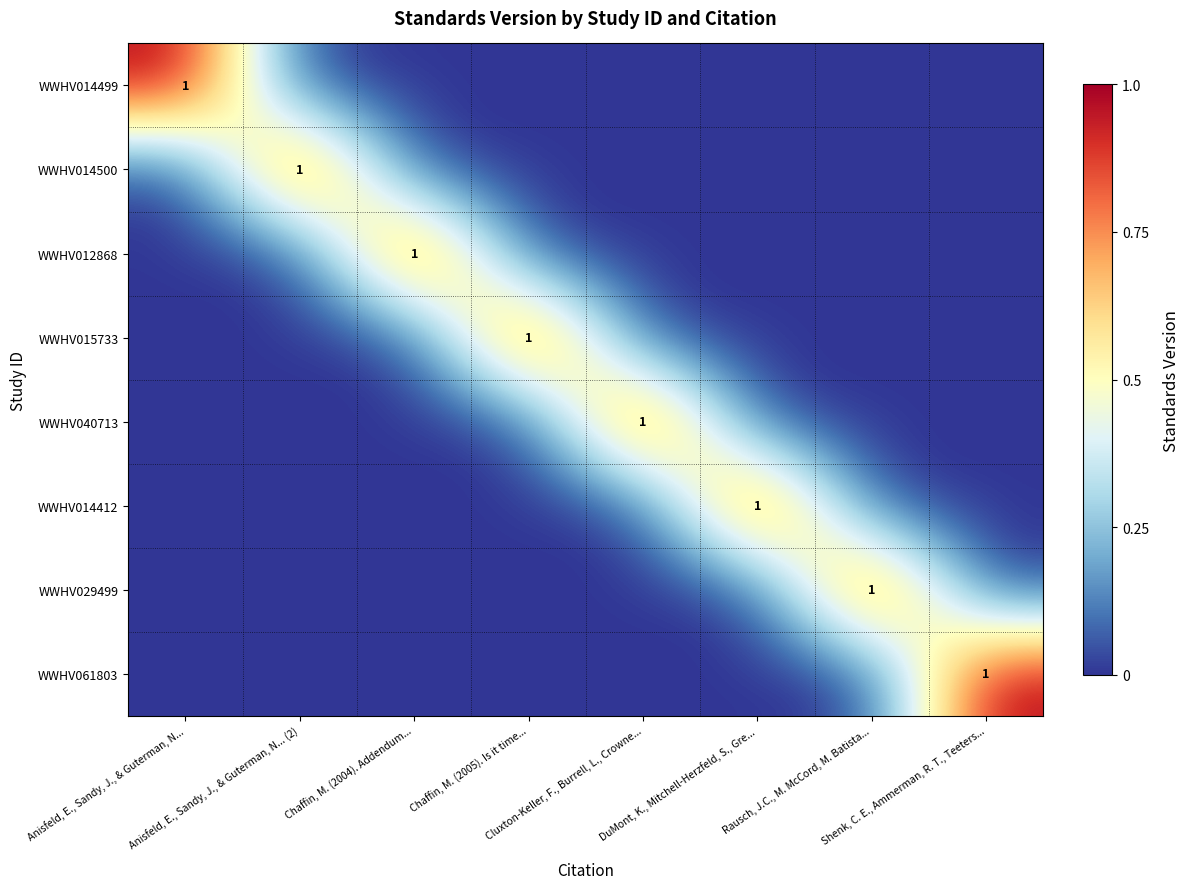

What is the spread (max minus min) of values at Chaffin, M. (2004). Addendum...?

1